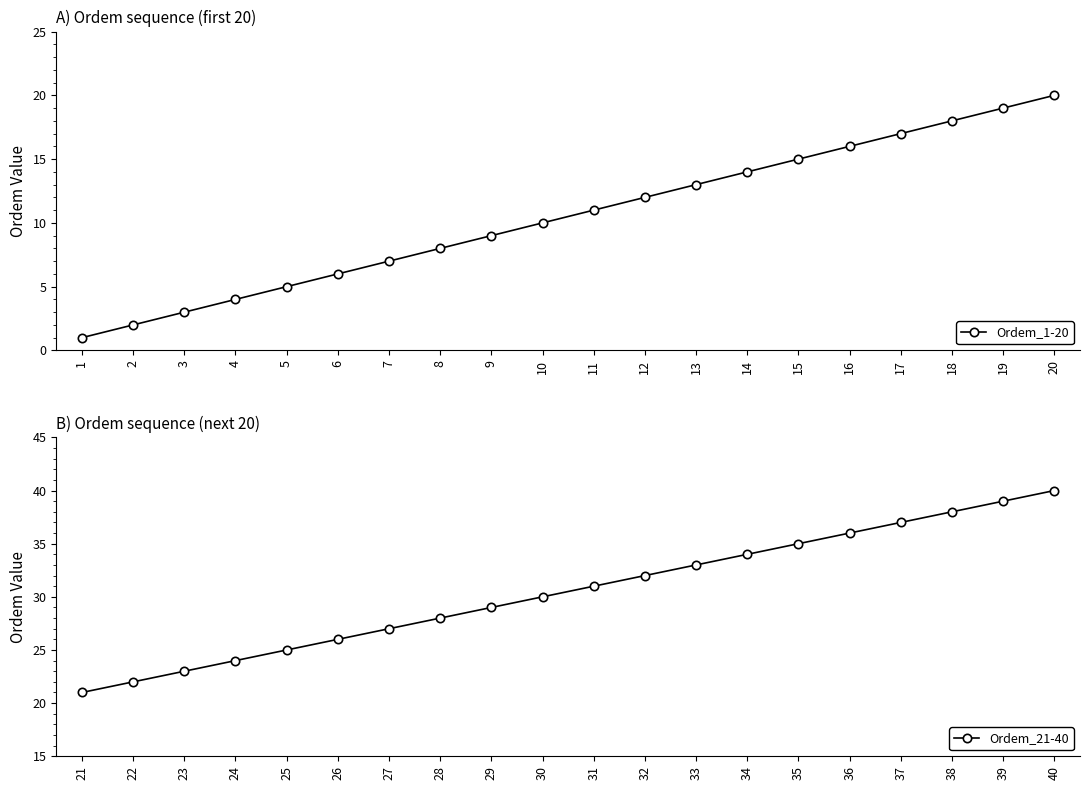

Between 9 and 7, which is larger?

9